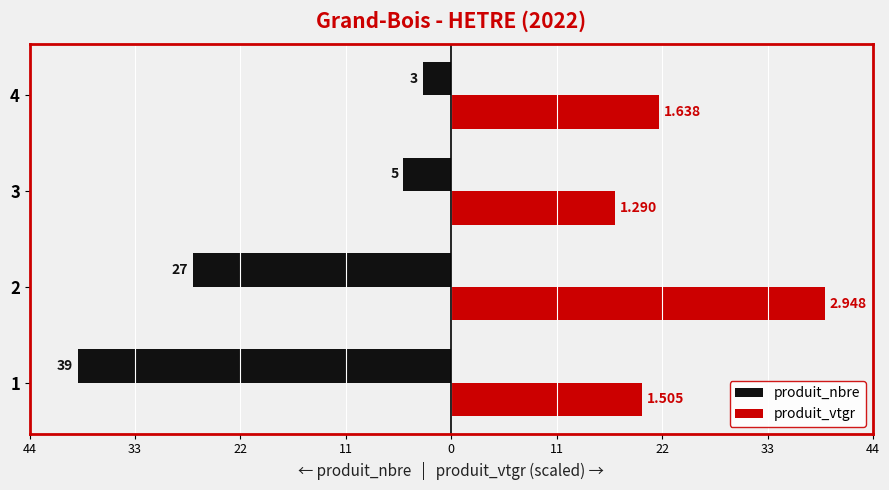

What is the difference between the maximum and minimum values in the produit_nbre series?

36.0